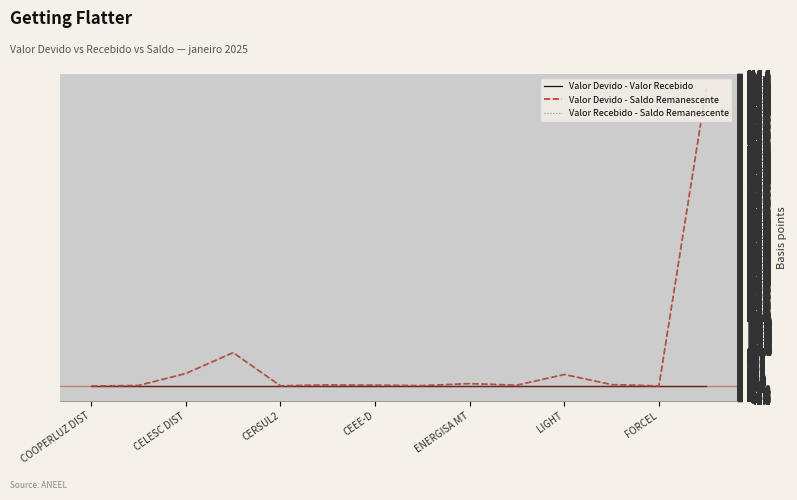

Does the chart display data point markers on the line(s)?

No